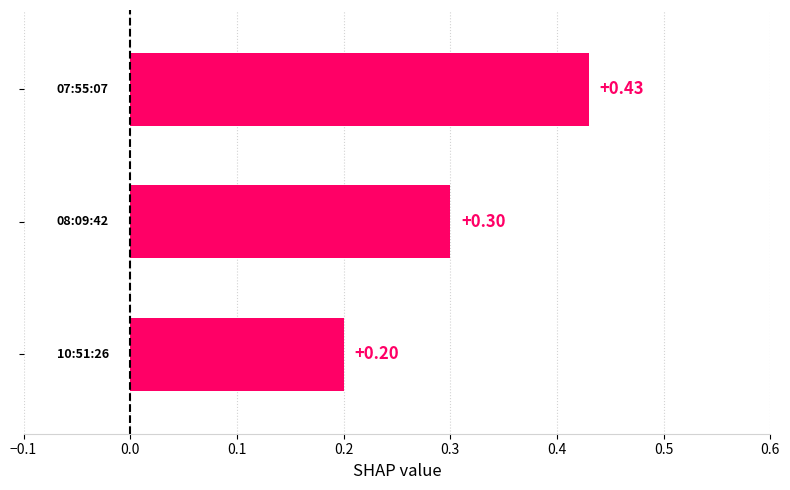

What is the sum of all values?

0.9